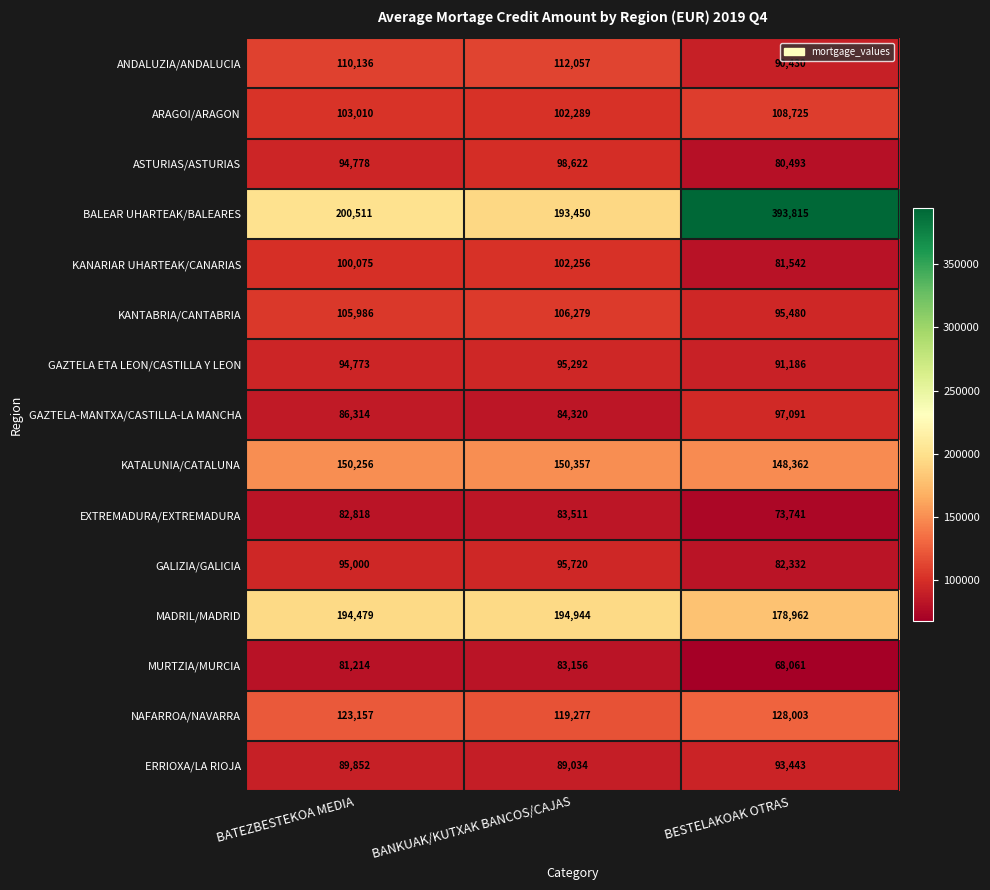

Which series has the largest total across all categories?

BALEAR UHARTEAK/BALEARES